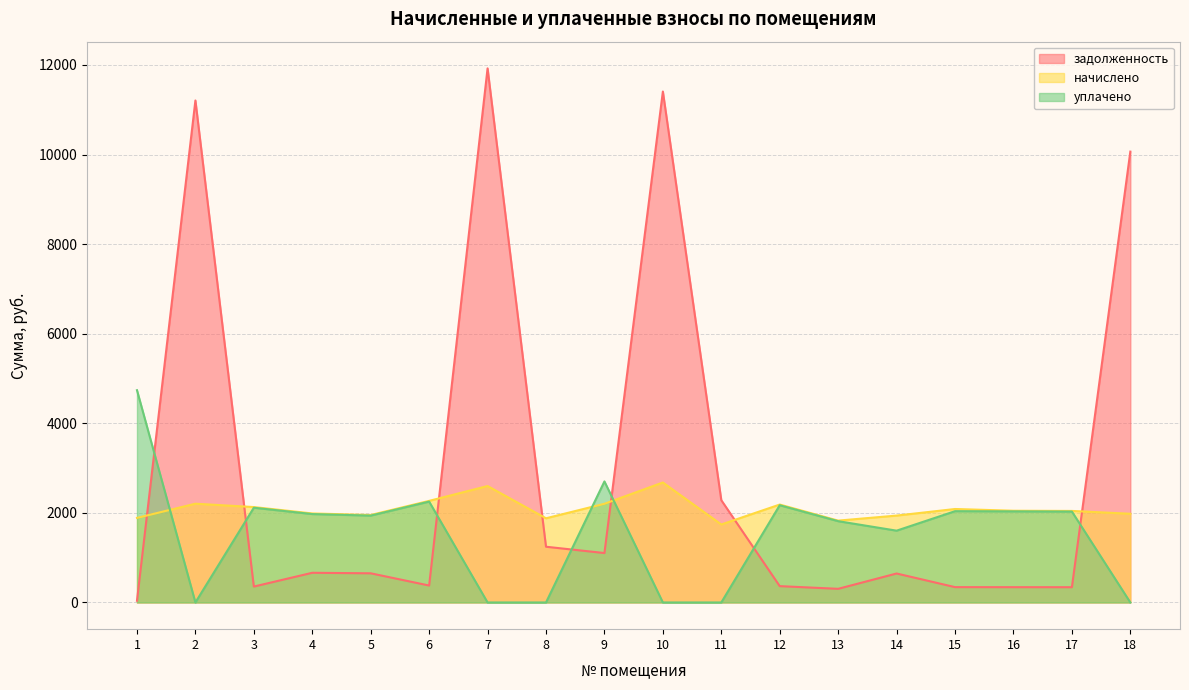

True or false: уплачено and задолженность intersect in this chart.

True